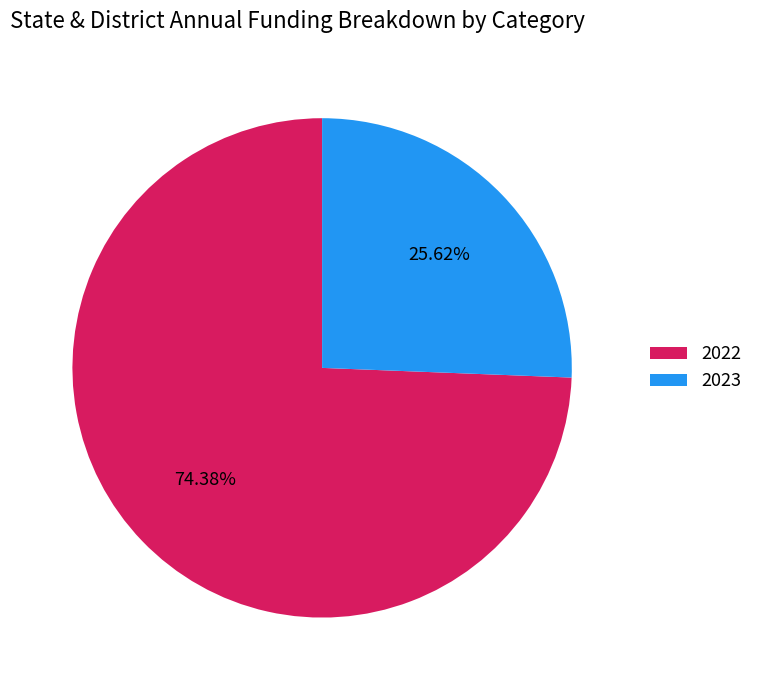

True or false: 2023 accounts for 38% of the total.

False